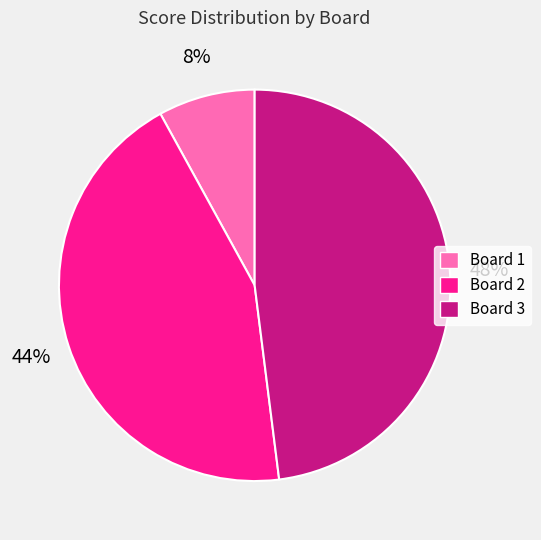

How many slices are in this pie chart?

3